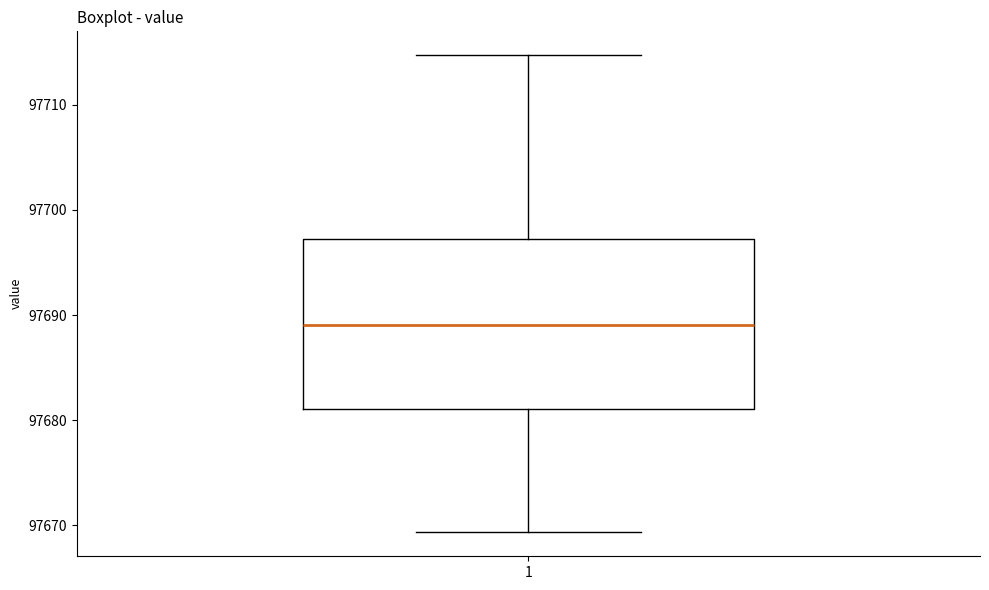

Where is the lower edge of the box at x = 1 on the y-axis? The values are not printed on the chart, so give them approximately, as read against the axis.

97681